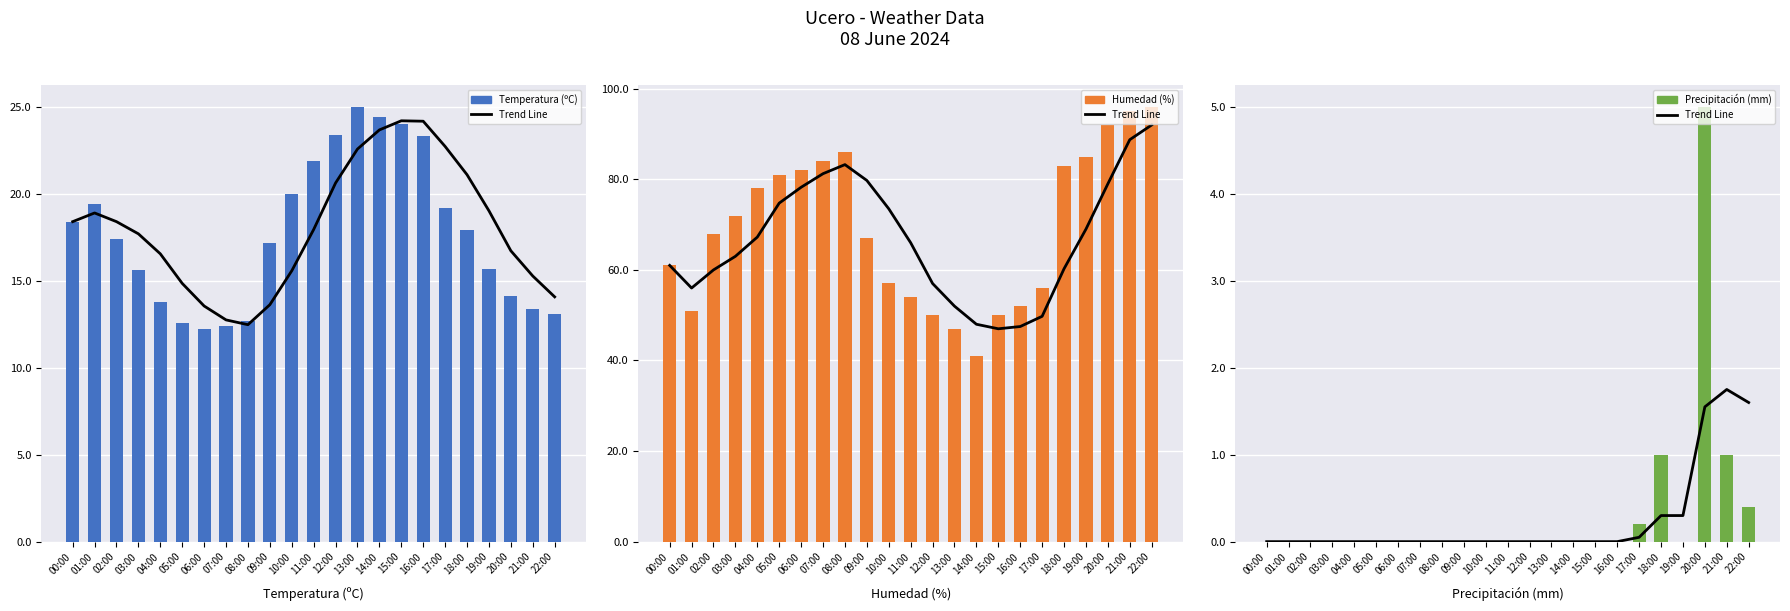

Is it true that Humedad (%) (trend) equals 52.0 at 13:00?

True